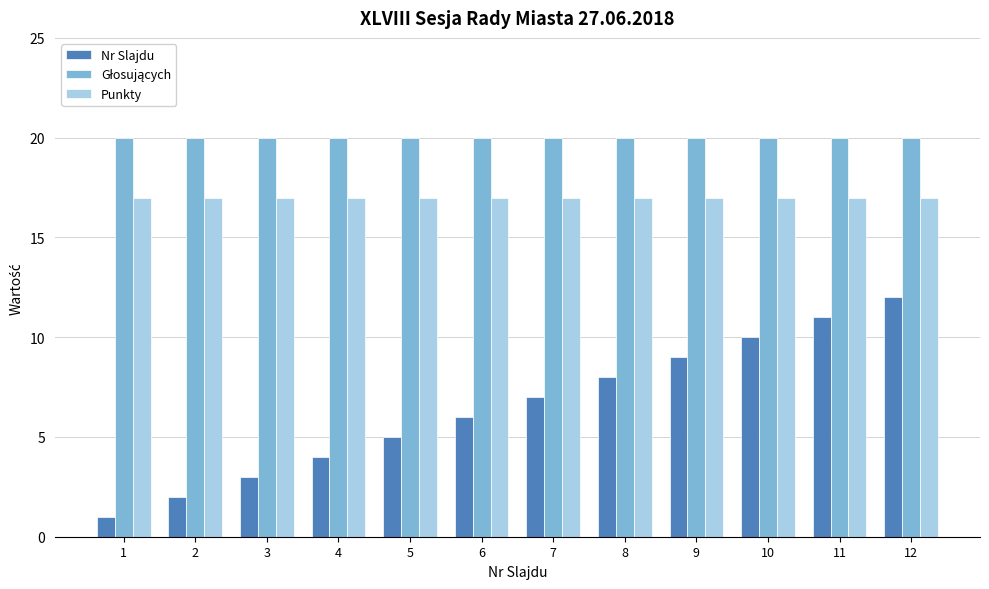

The Nr Slajdu series shows 10 at 10. True or false?

True